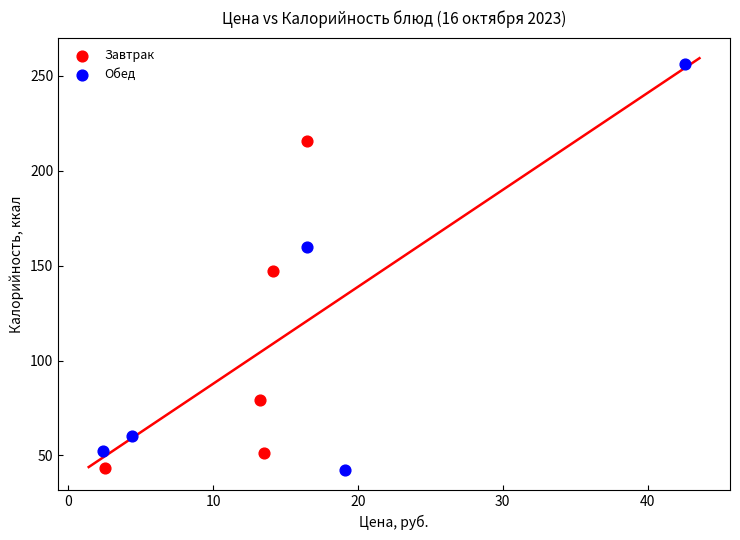

What are all the series names shown in the legend?

Завтрак, Обед